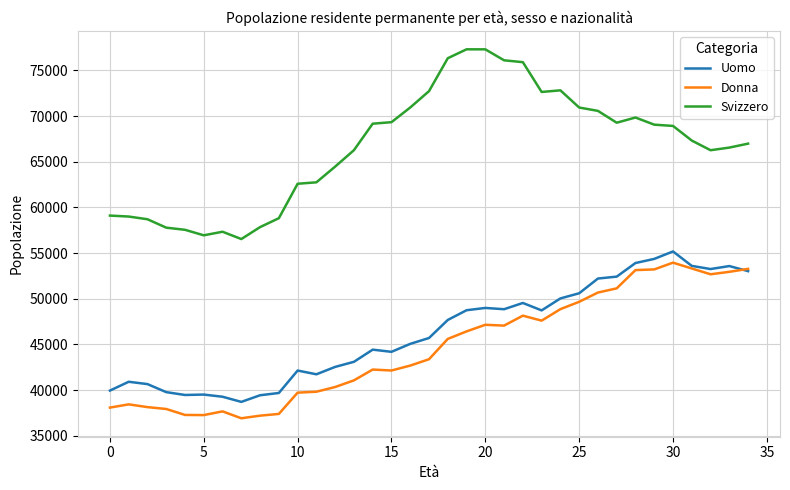

Which series has the largest range (max minus min)?

Svizzero